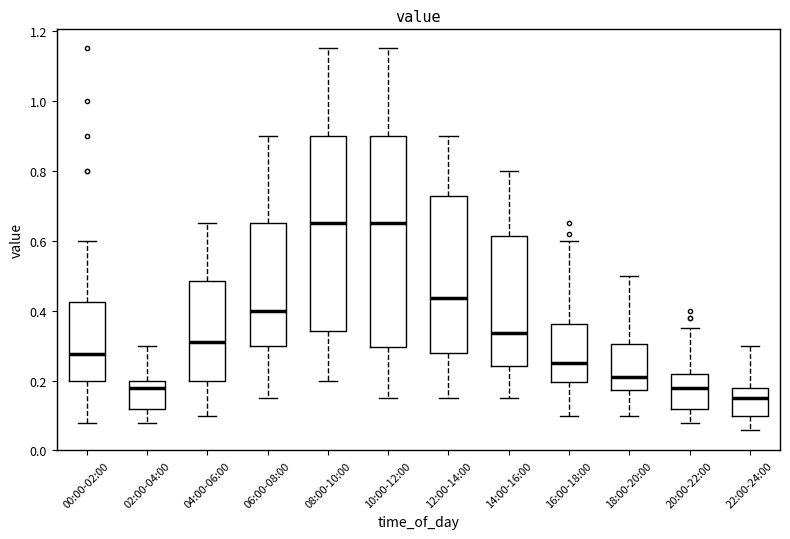

Which box is the tallest, from its lower edge to its upper edge?

10:00-12:00